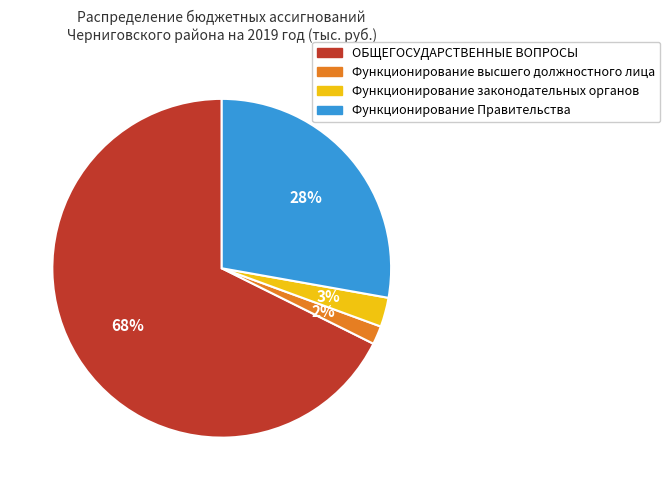

To the nearest percent, what is the average slice percentage?

25%